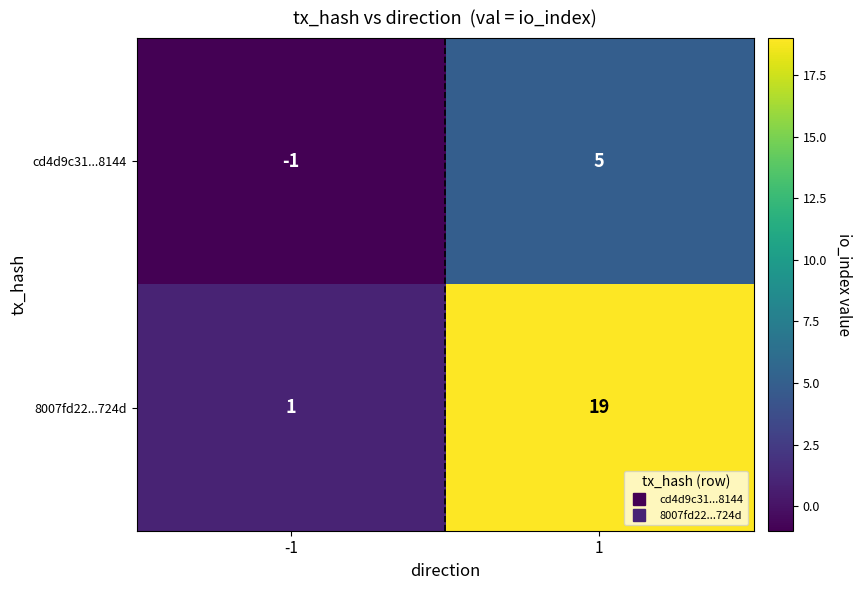

The cd4d9c31...8144 series shows 5 at 1. True or false?

True